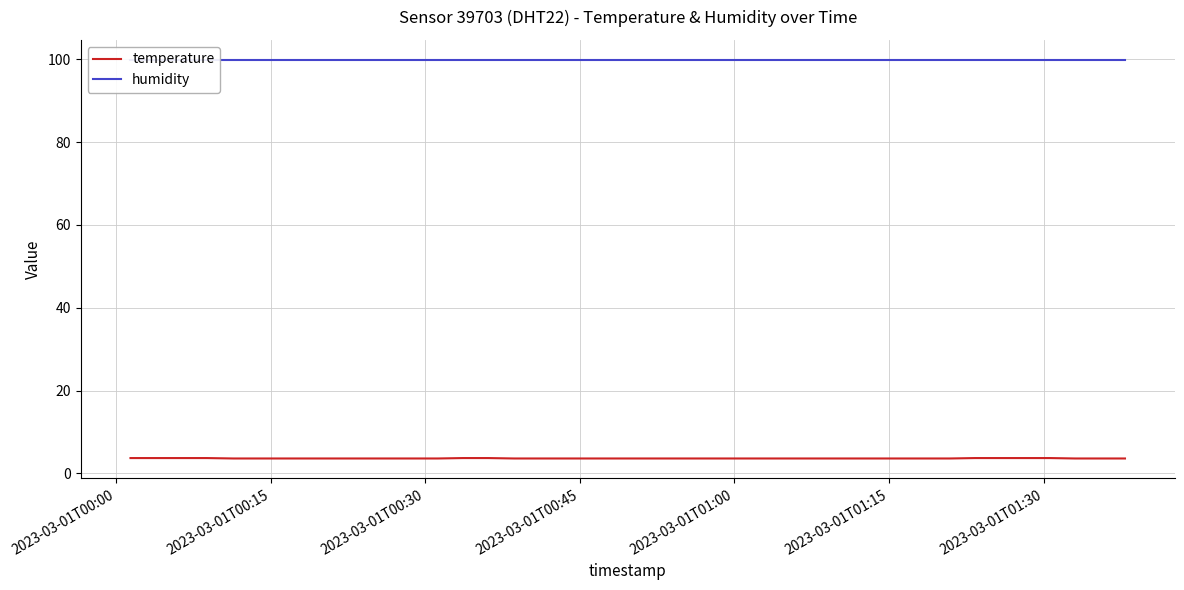

True or false: temperature and humidity cross at least once.

False